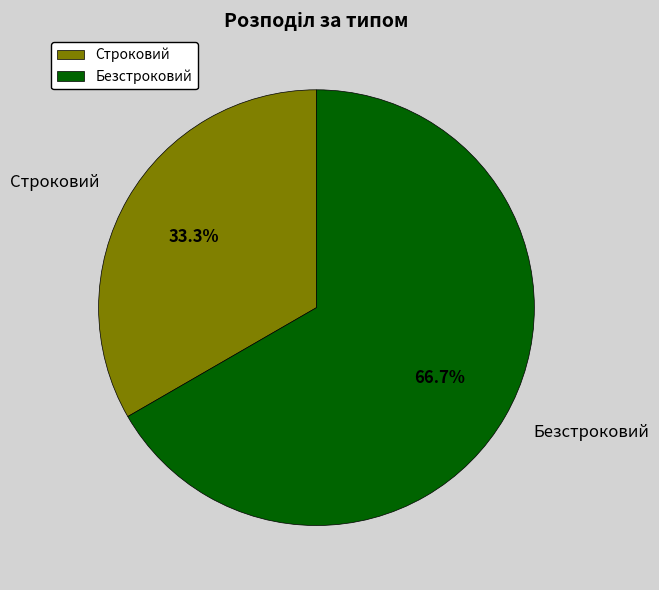

True or false: Строковий accounts for 33% of the total.

True